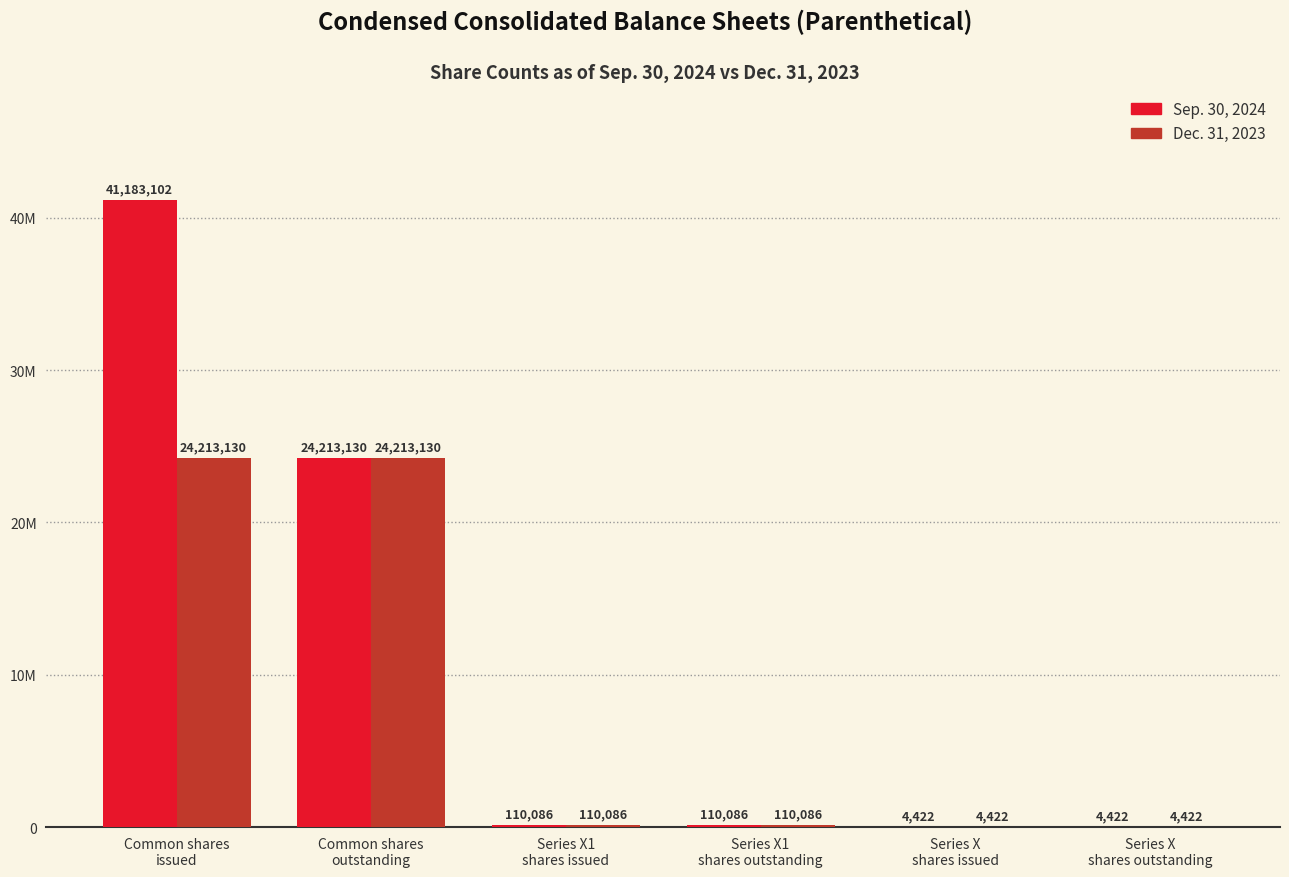

At which label is Dec. 31, 2023 closest to 12108776?

Series X1
shares issued